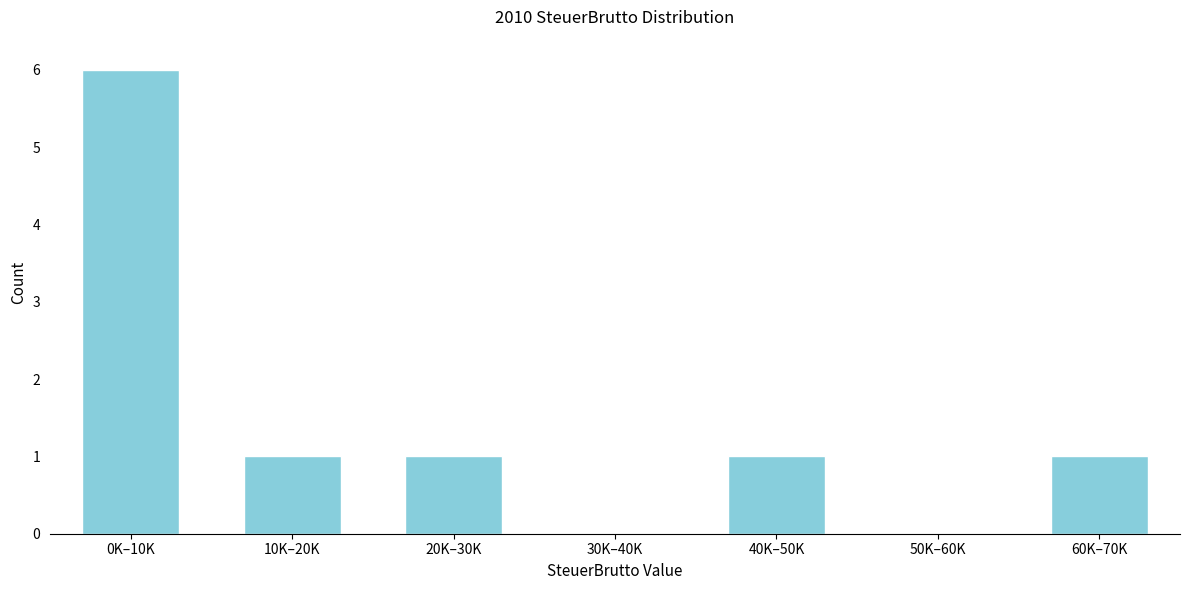

Reading left to right, list all the values displayed in this chart.

0K–10K=6	10K–20K=1	20K–30K=1	30K–40K=0	40K–50K=1	50K–60K=0	60K–70K=1